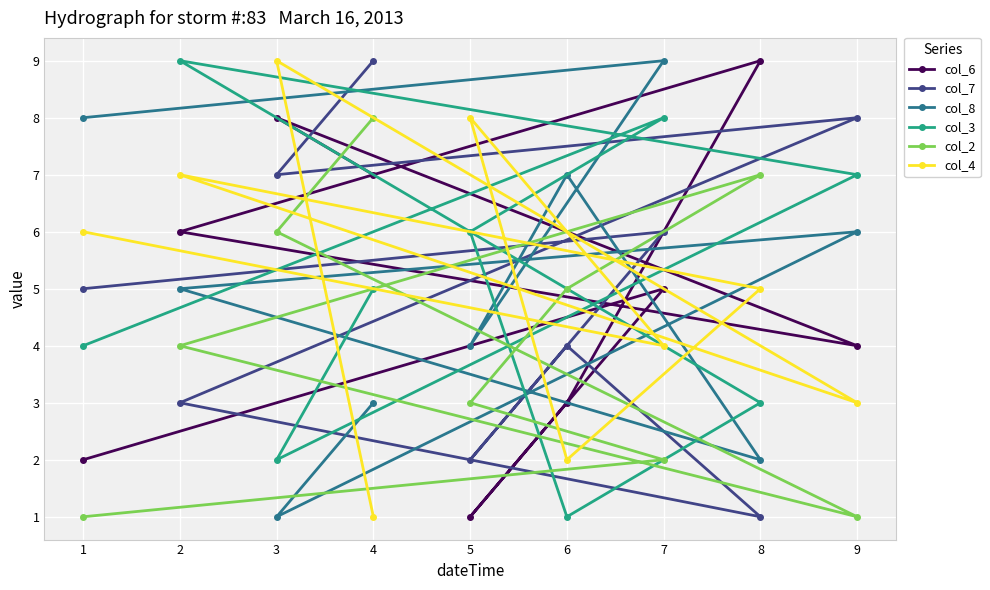

How many lines are shown in the chart?

6